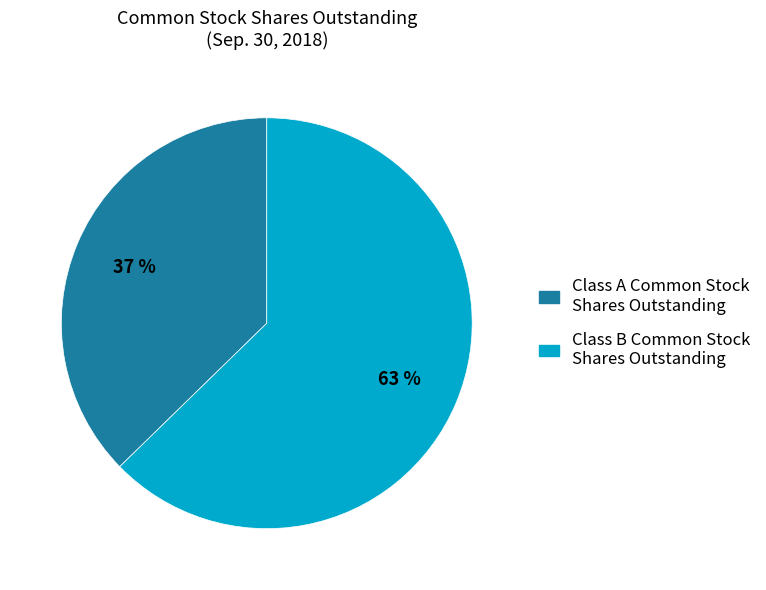

Approximately how many times larger is the value at Class B Common Stock Shares Outstanding compared to Class A Common Stock Shares Outstanding?

1.7